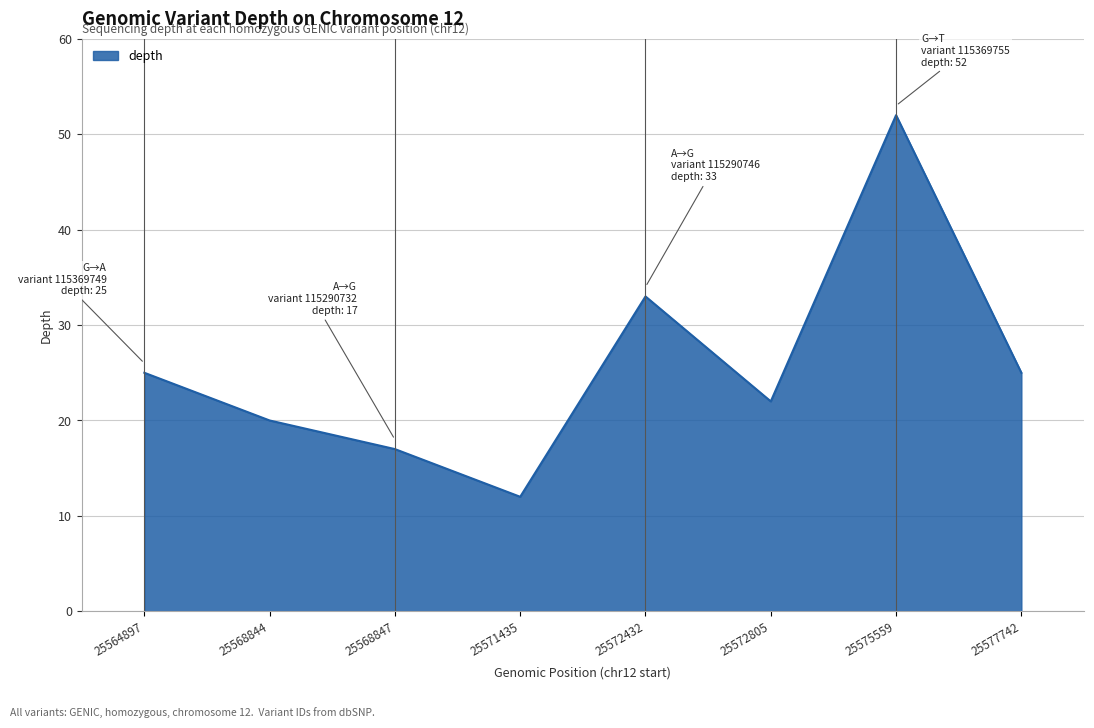

What is the minimum value shown in the chart?

12